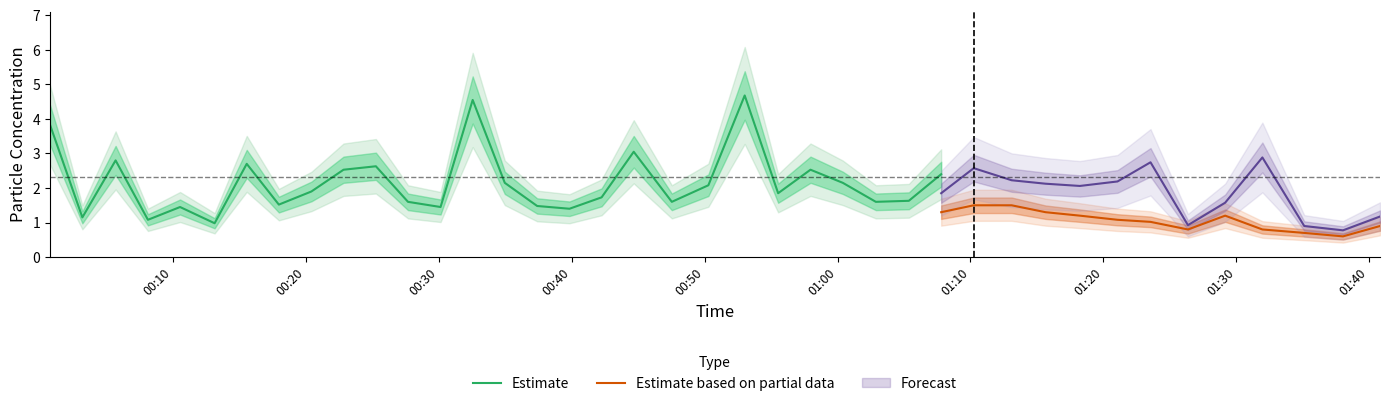

In SDS_P2, how many points are lower than both neighbors (excluding endpoints)?

10